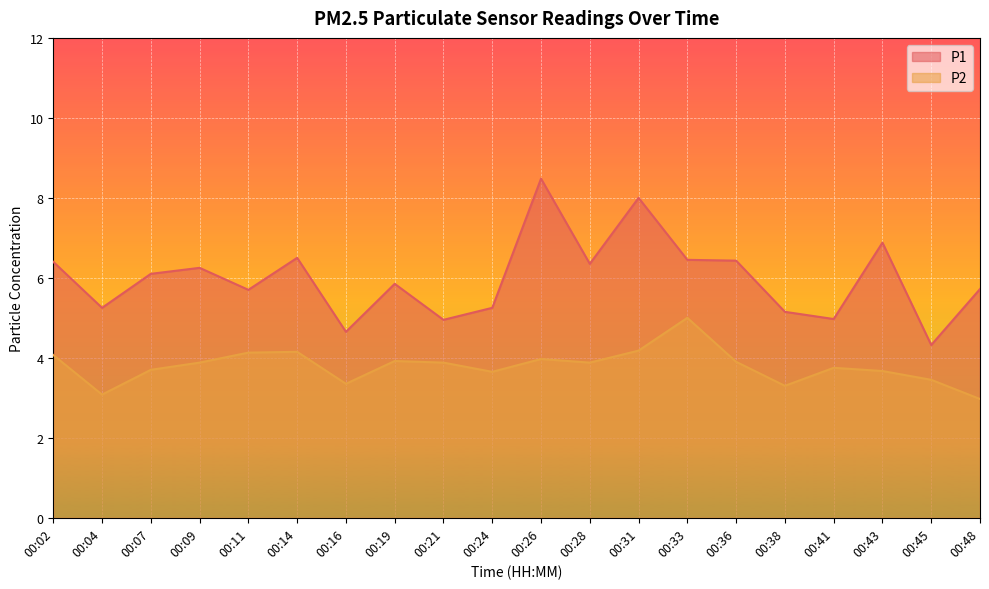

The P2 series shows 3.7 at 00:07. True or false?

True